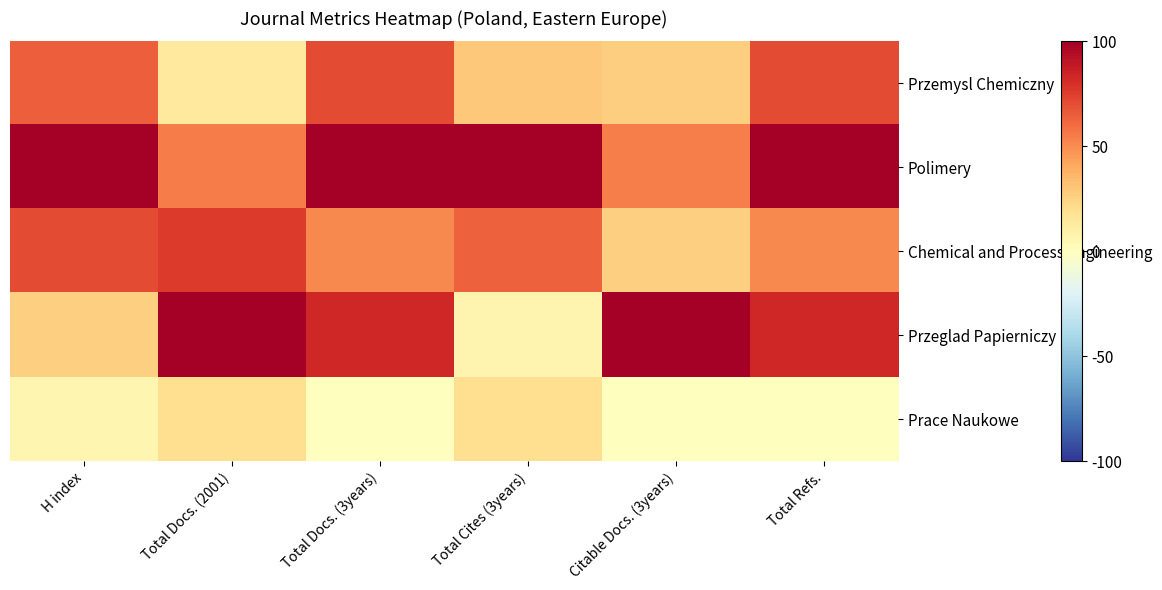

Which series has the largest range (max minus min)?

Przeglad Papierniczy